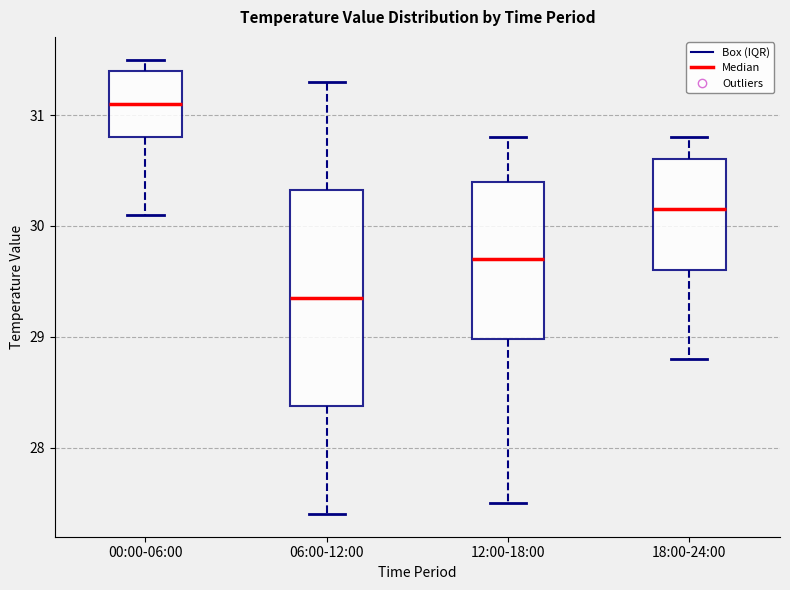

Reading left to right, transcribe this box plot: for each box, give where its median line is, the range the box spans, and where its two whiskers end, as read against the y-axis. The values are not printed on the chart, so give them approximately, as read against the axis.

00:00-06:00: median 31.1, box 30.8 to 31.4, whiskers 30.1 to 31.5
06:00-12:00: median 29.4, box 28.4 to 30.3, whiskers 27.4 to 31.3
12:00-18:00: median 29.7, box 29.0 to 30.4, whiskers 27.5 to 30.8
18:00-24:00: median 30.2, box 29.6 to 30.6, whiskers 28.8 to 30.8